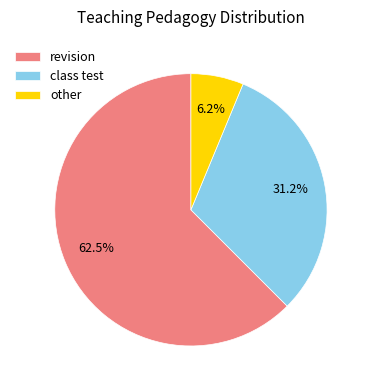

How many slices are in this pie chart?

3